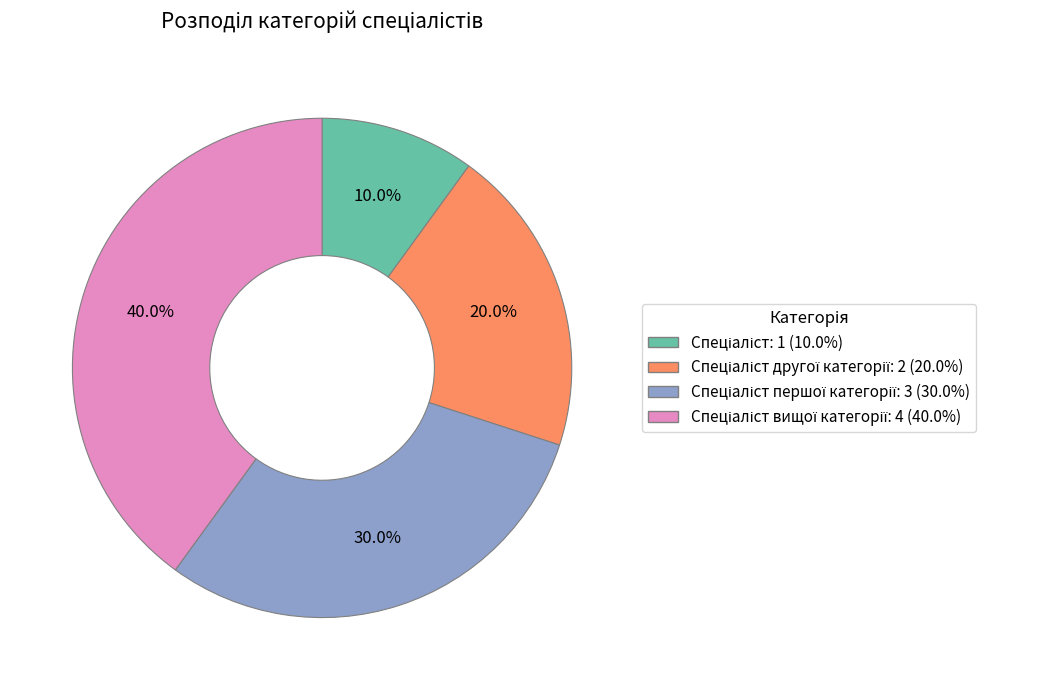

Is there any slice that represents more than half of the pie?

No